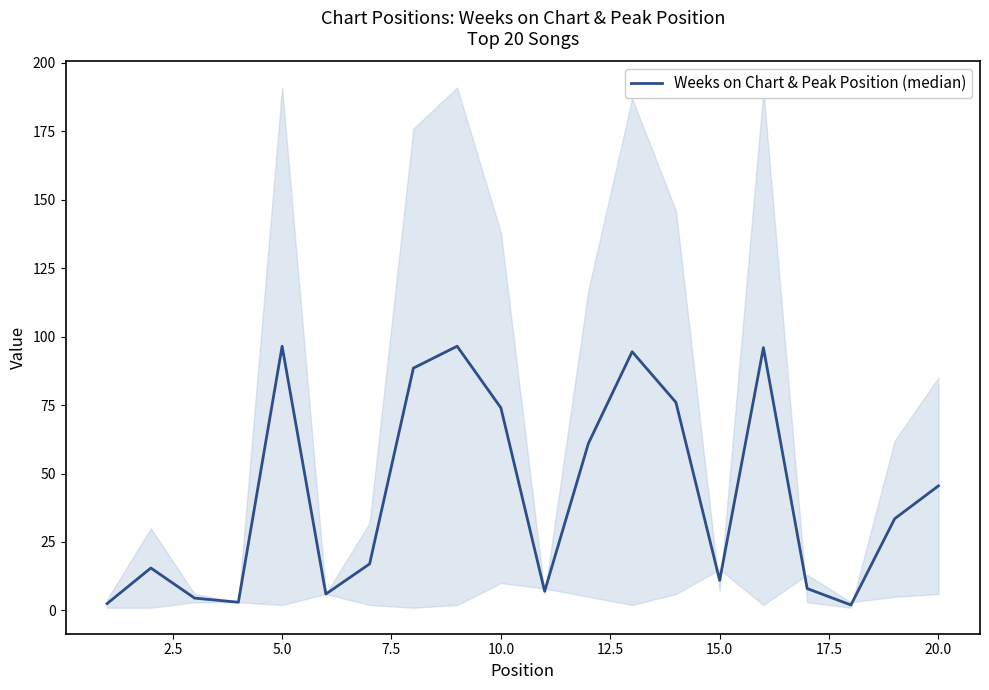

What is the greatest value displayed?

96.5